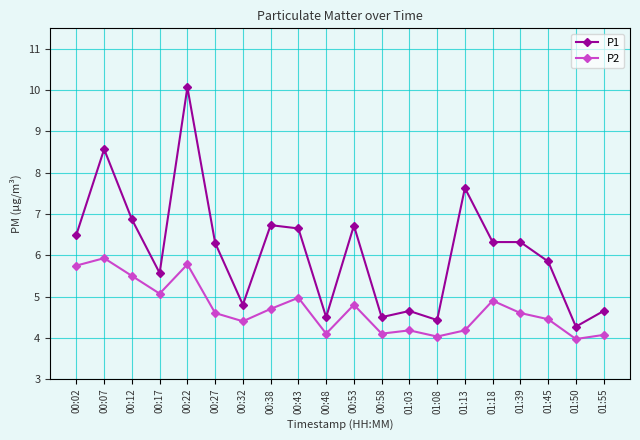

What is the highest value of the P2 series?

5.9